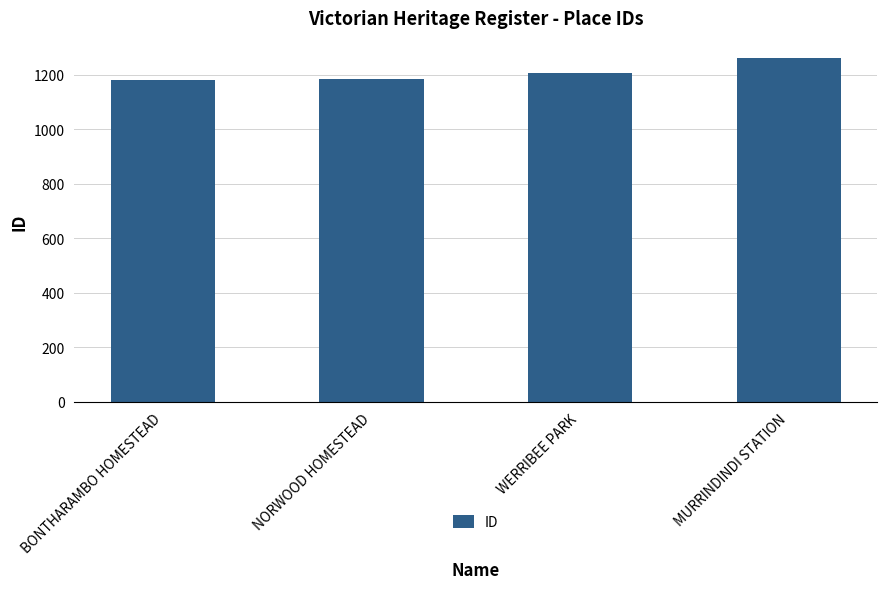

What is the sum of all values?

4834